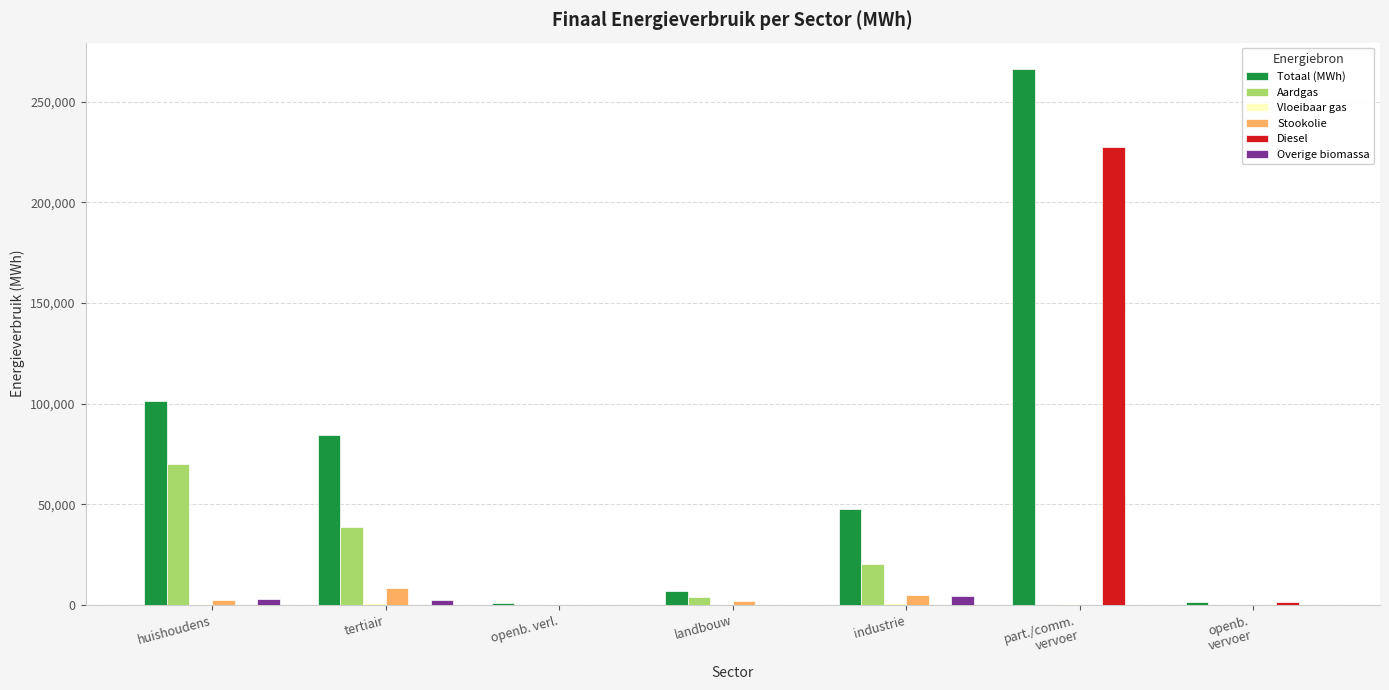

Is the value of Aardgas at industrie greater than the value of Overige biomassa at openb. verl.?

Yes